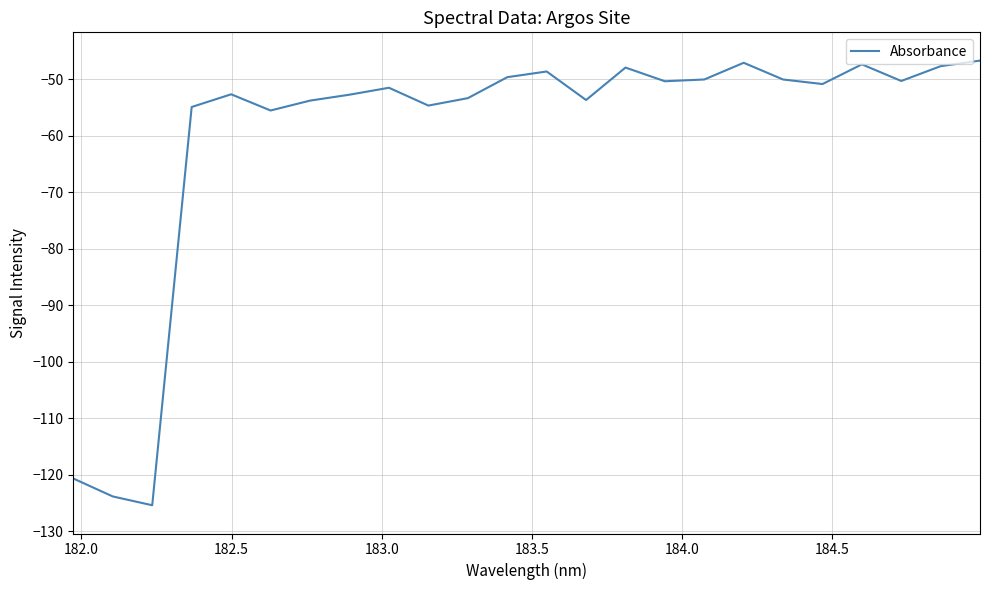

What is the difference between the maximum and minimum values?

78.7